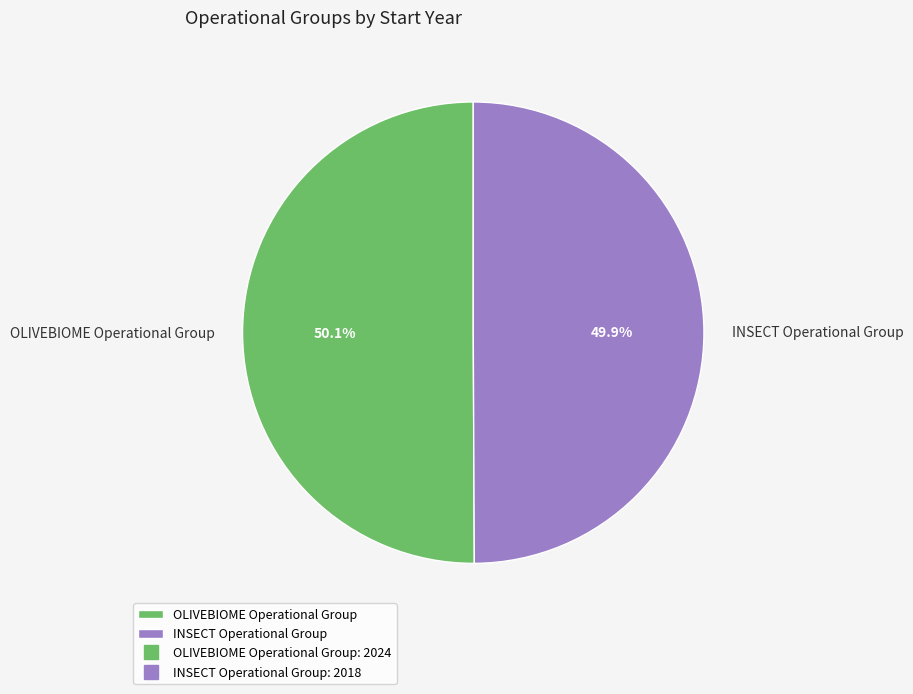

To the nearest percent, what is the combined percentage of OLIVEBIOME Operational Group and INSECT Operational Group?

100%